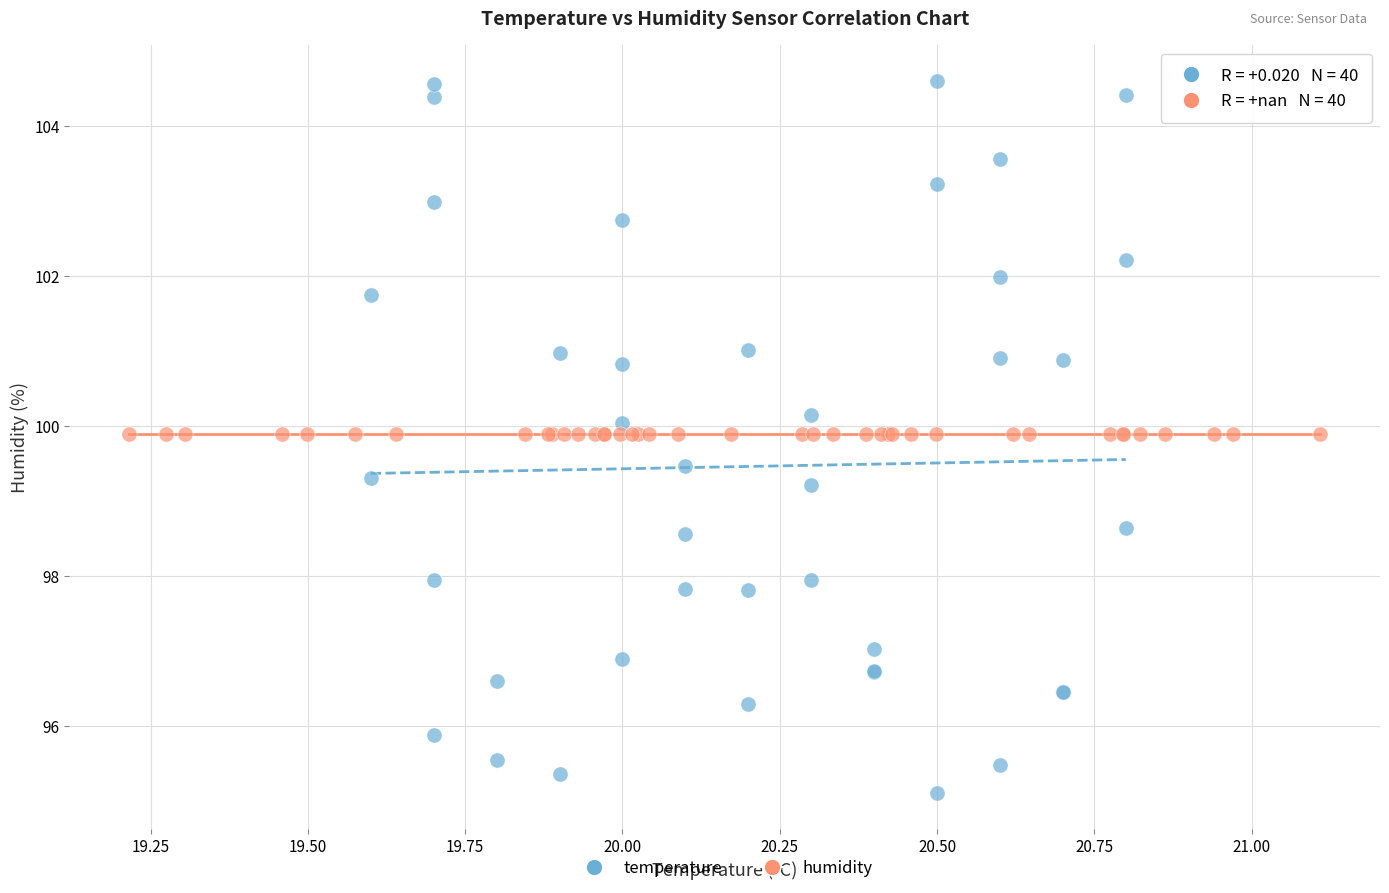

Which series contains the highest Y value?

temperature